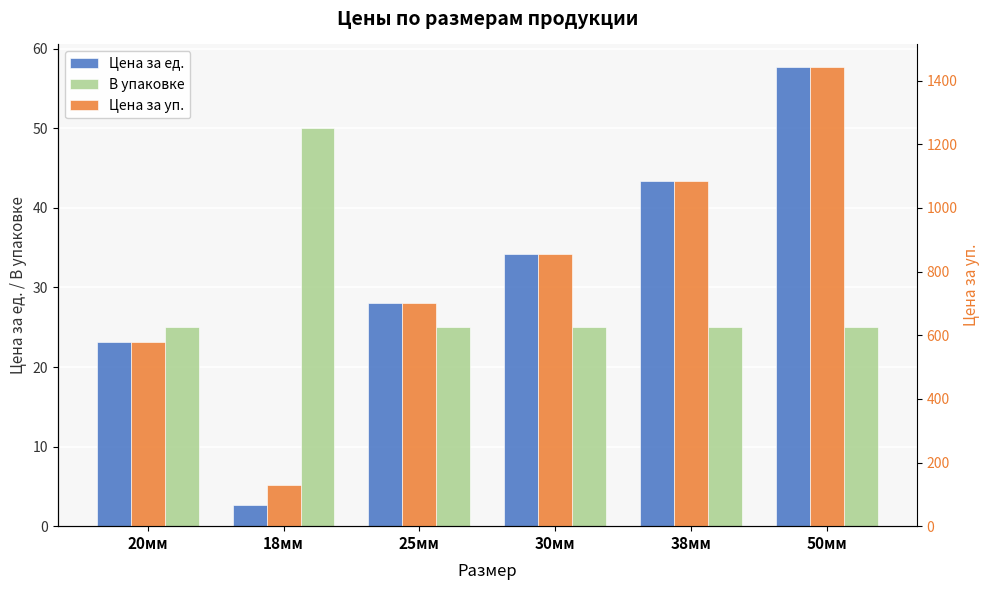

At which category does the chart reach its peak across all series?

50мм